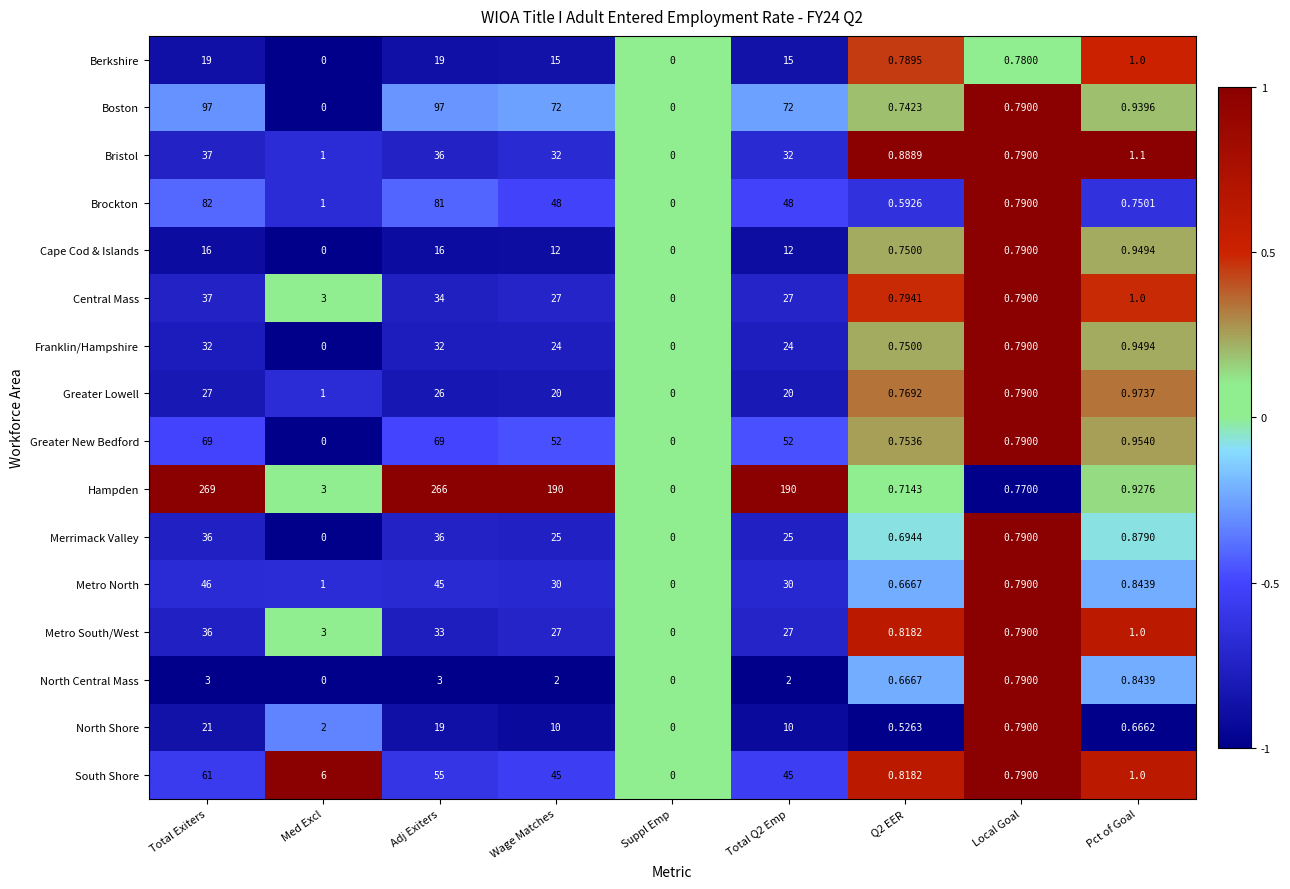

At which category is the sum across all series the highest?

Total Exiters